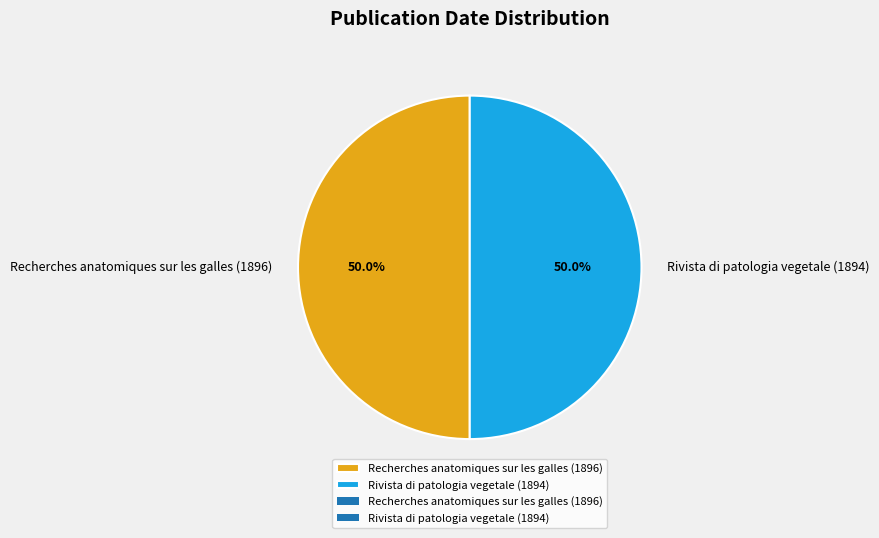

What percentage is NOT represented by Recherches anatomiques sur les galles (1896)?

50.0%